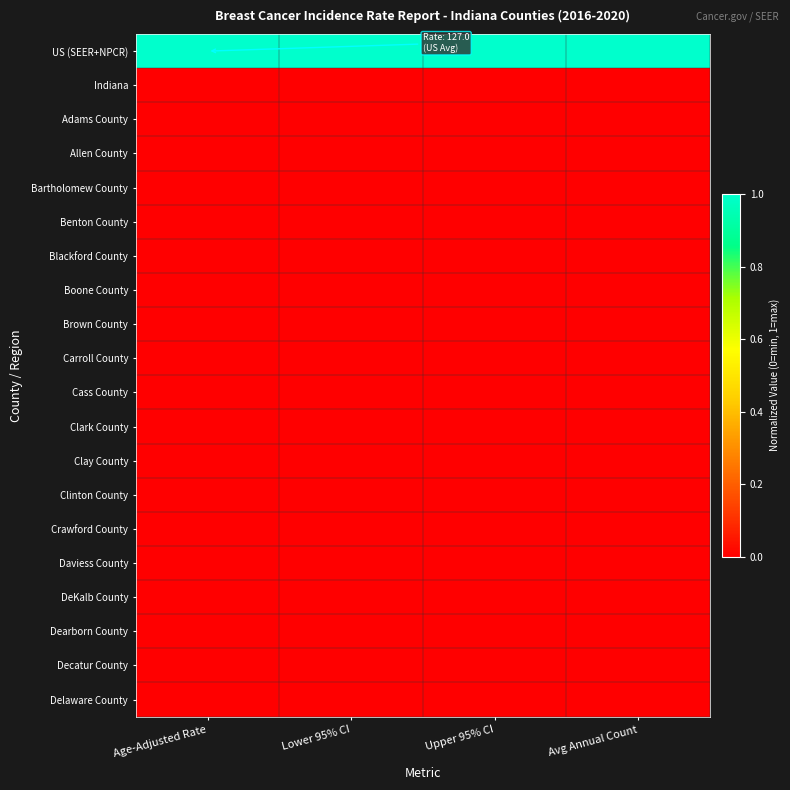

Reading left to right, what are all the values shown in this chart?

US (SEER+NPCR): Age-Adjusted Rate=1	Lower 95% CI=1	Upper 95% CI=1	Avg Annual Count=1
Indiana: Age-Adjusted Rate=0	Lower 95% CI=0	Upper 95% CI=0	Avg Annual Count=0
Adams County: Age-Adjusted Rate=0	Lower 95% CI=0	Upper 95% CI=0	Avg Annual Count=0
Allen County: Age-Adjusted Rate=0	Lower 95% CI=0	Upper 95% CI=0	Avg Annual Count=0
Bartholomew County: Age-Adjusted Rate=0	Lower 95% CI=0	Upper 95% CI=0	Avg Annual Count=0
Benton County: Age-Adjusted Rate=0	Lower 95% CI=0	Upper 95% CI=0	Avg Annual Count=0
Blackford County: Age-Adjusted Rate=0	Lower 95% CI=0	Upper 95% CI=0	Avg Annual Count=0
Boone County: Age-Adjusted Rate=0	Lower 95% CI=0	Upper 95% CI=0	Avg Annual Count=0
Brown County: Age-Adjusted Rate=0	Lower 95% CI=0	Upper 95% CI=0	Avg Annual Count=0
Carroll County: Age-Adjusted Rate=0	Lower 95% CI=0	Upper 95% CI=0	Avg Annual Count=0
Cass County: Age-Adjusted Rate=0	Lower 95% CI=0	Upper 95% CI=0	Avg Annual Count=0
Clark County: Age-Adjusted Rate=0	Lower 95% CI=0	Upper 95% CI=0	Avg Annual Count=0
Clay County: Age-Adjusted Rate=0	Lower 95% CI=0	Upper 95% CI=0	Avg Annual Count=0
Clinton County: Age-Adjusted Rate=0	Lower 95% CI=0	Upper 95% CI=0	Avg Annual Count=0
Crawford County: Age-Adjusted Rate=0	Lower 95% CI=0	Upper 95% CI=0	Avg Annual Count=0
Daviess County: Age-Adjusted Rate=0	Lower 95% CI=0	Upper 95% CI=0	Avg Annual Count=0
DeKalb County: Age-Adjusted Rate=0	Lower 95% CI=0	Upper 95% CI=0	Avg Annual Count=0
Dearborn County: Age-Adjusted Rate=0	Lower 95% CI=0	Upper 95% CI=0	Avg Annual Count=0
Decatur County: Age-Adjusted Rate=0	Lower 95% CI=0	Upper 95% CI=0	Avg Annual Count=0
Delaware County: Age-Adjusted Rate=0	Lower 95% CI=0	Upper 95% CI=0	Avg Annual Count=0